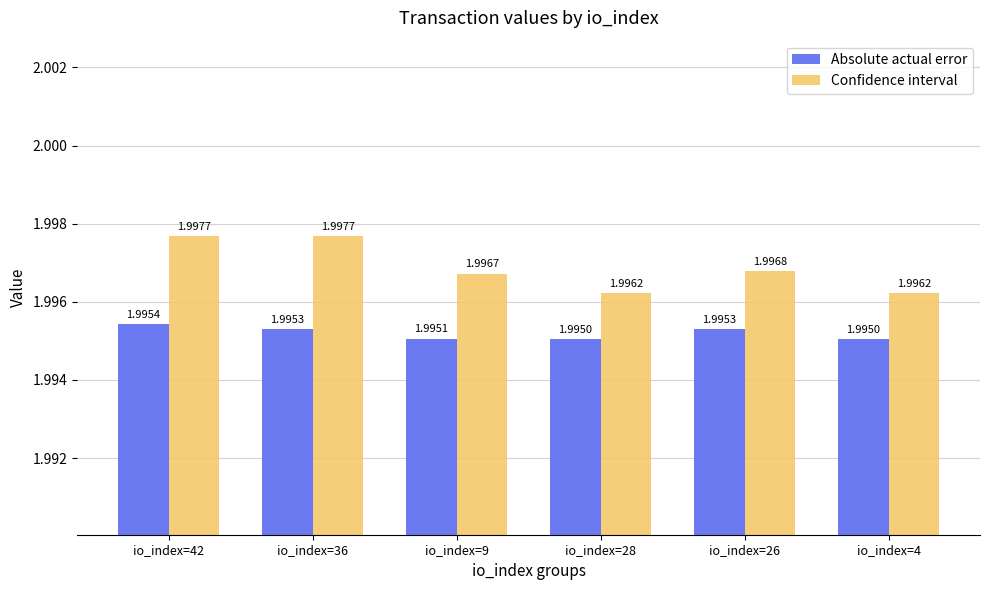

True or false: Confidence interval has a value of 2.0 at io_index=26.

True